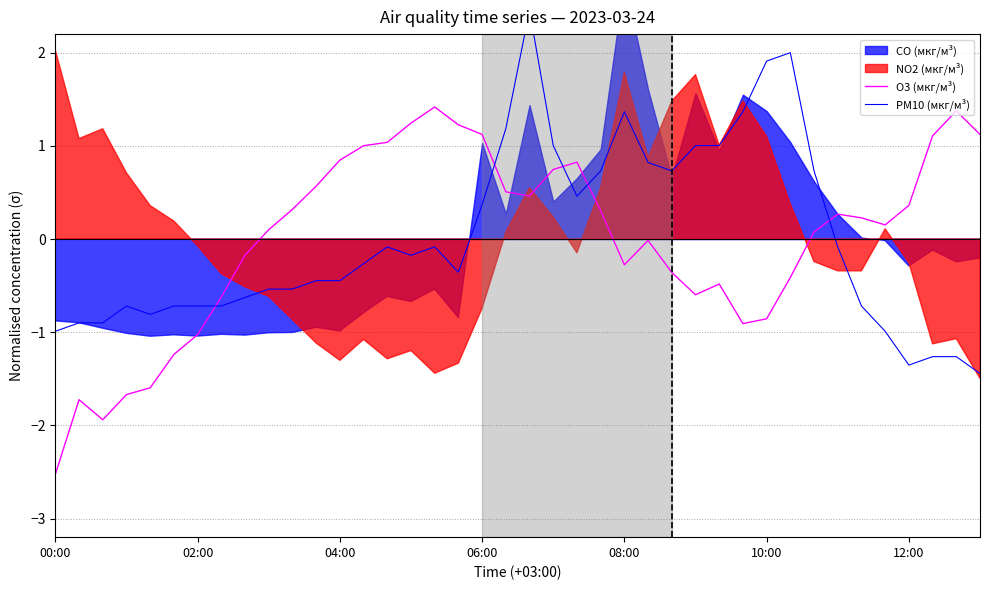

At which label does PM10 (мкг/м³) reach its minimum?

39